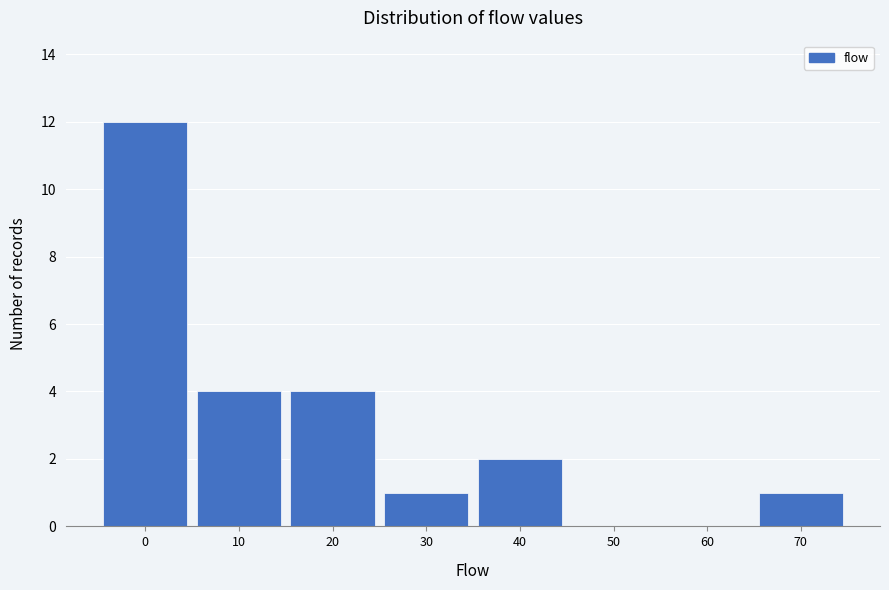

Reading left to right, what are all the values shown in this chart?

0=12	10=4	20=4	30=1	40=2	50=0	60=0	70=1